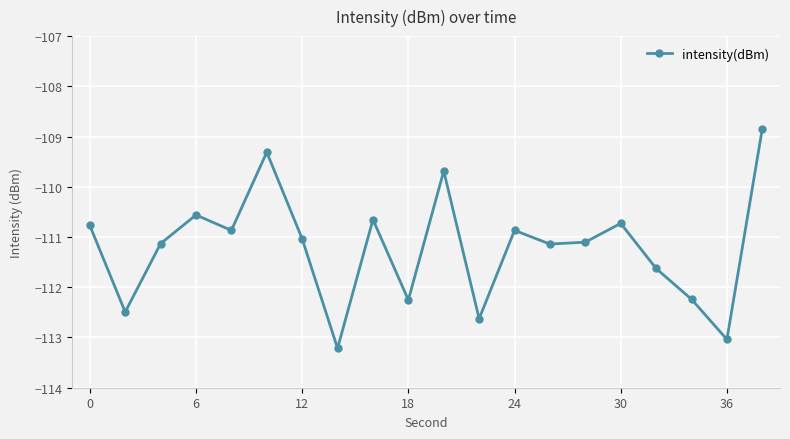

How many interior local peaks (higher than both neighbors) does the data have?

6